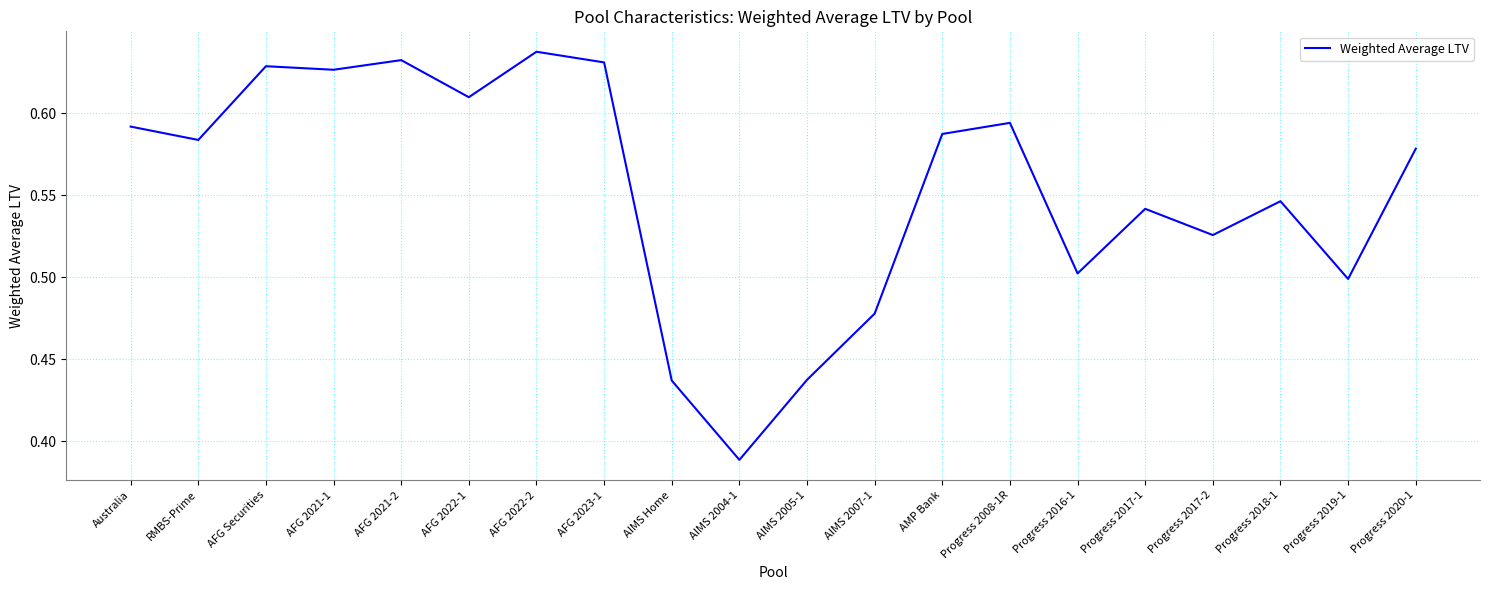

What is the difference between the second highest and minimum values?

0.2